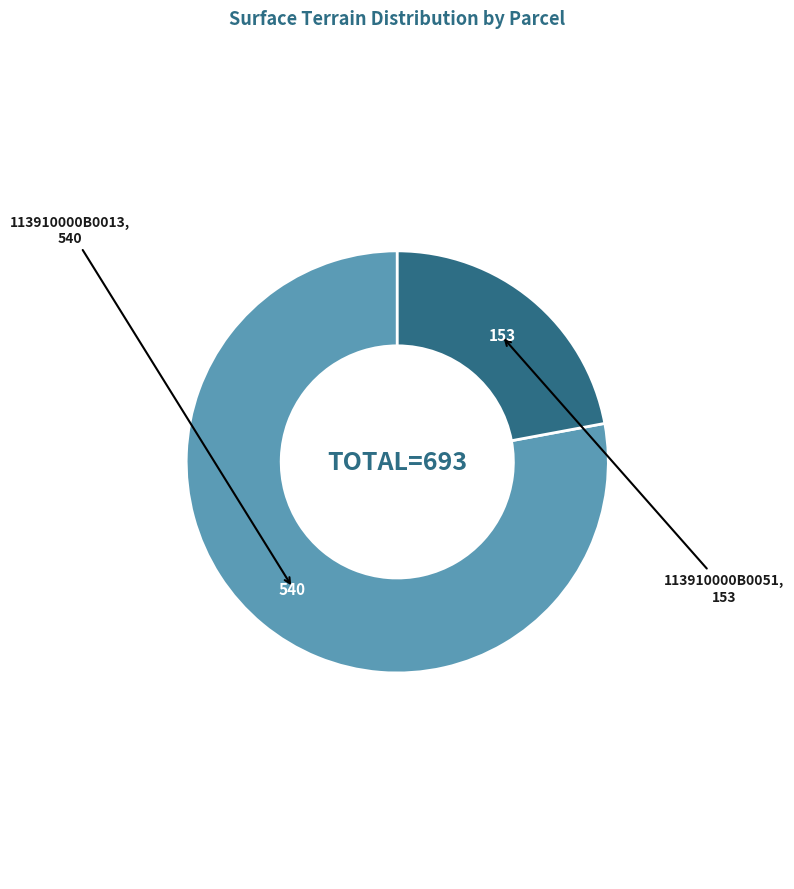

Does any single category account for the majority?

Yes